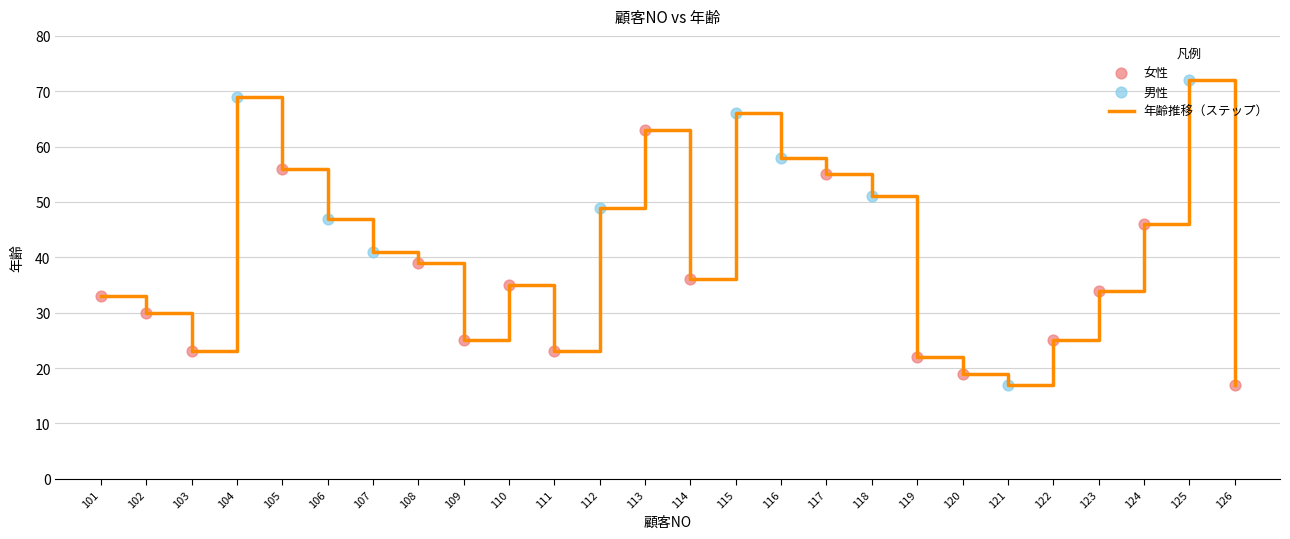

What is the ratio of the value at 123 to the value at 105?

0.6